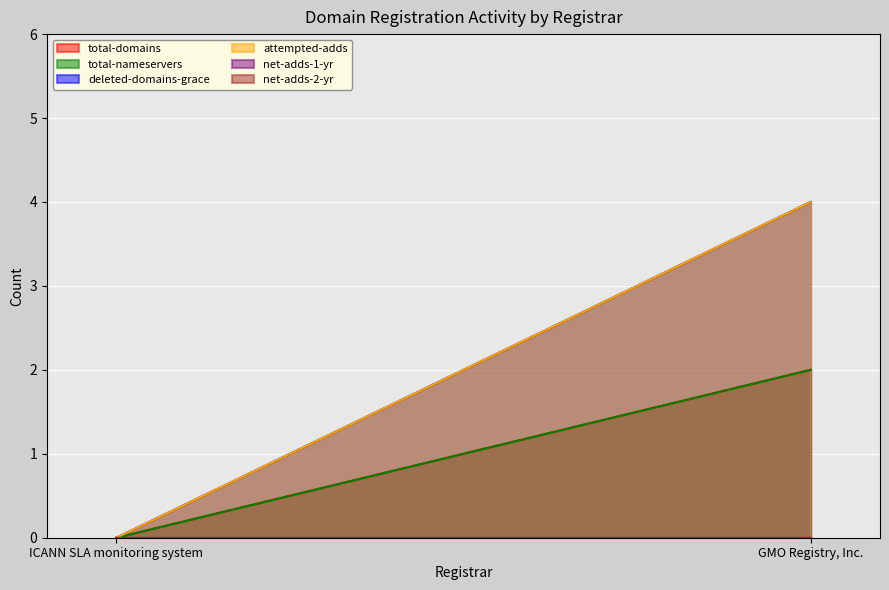

What is the spread (max minus min) of values at GMO Registry, Inc.?

4